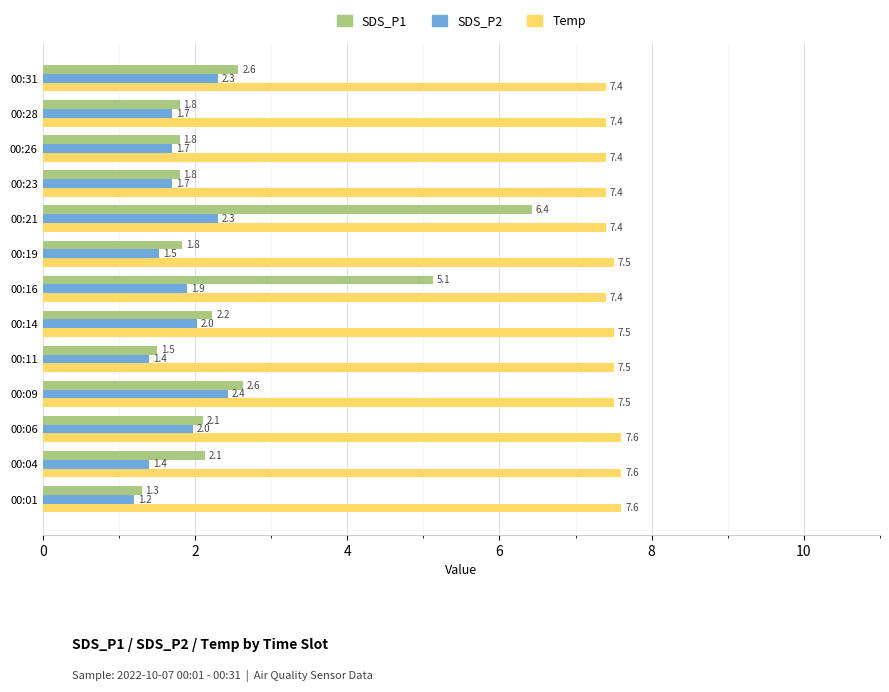

At 00:04, list the series in order from largest to smallest.

Temp, SDS_P1, SDS_P2